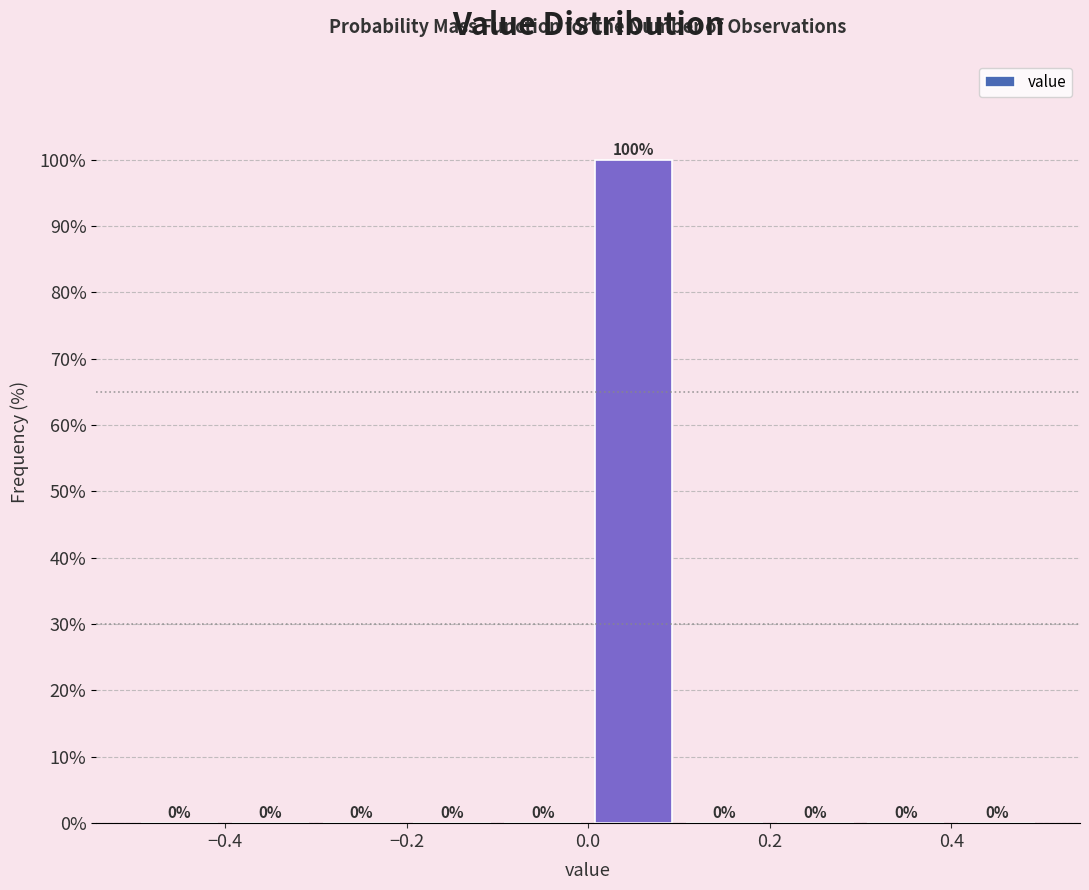

What is the height of the bar covering 0.0 to 0.1 on the x-axis?

100